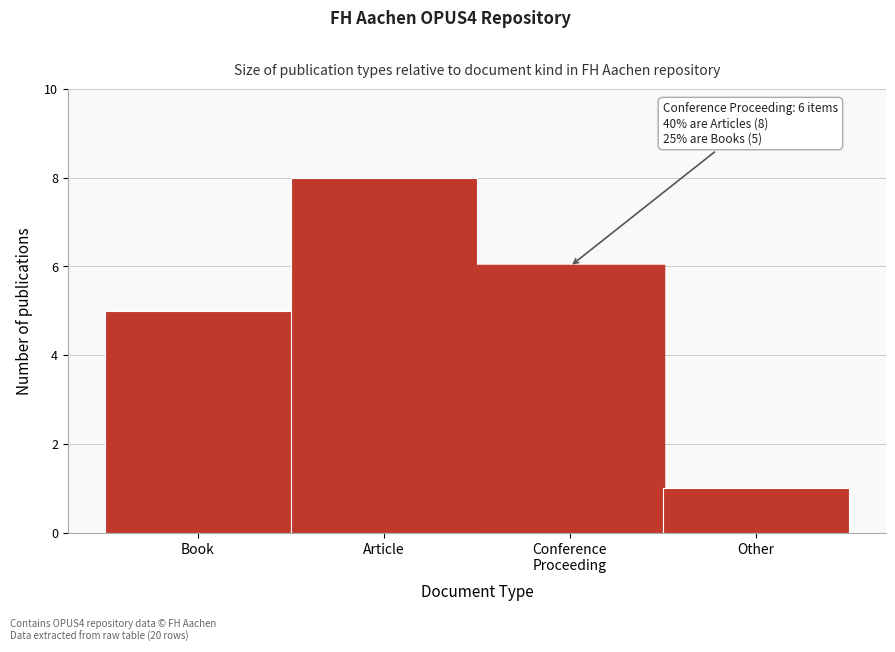

Reading left to right, what are all the values shown in this chart?

5	8	6	1